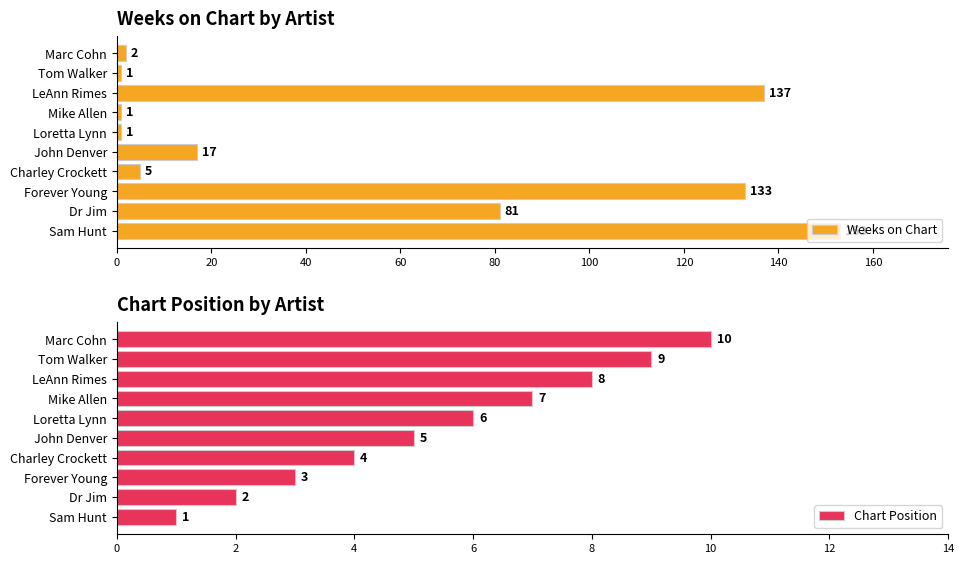

What are all the series names shown in the legend?

Weeks on Chart, Chart Position